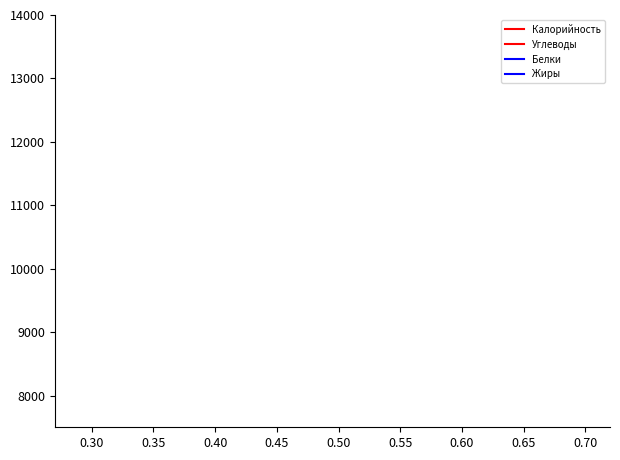

What are all the series names shown in the legend?

Калорийность, Углеводы, Белки, Жиры